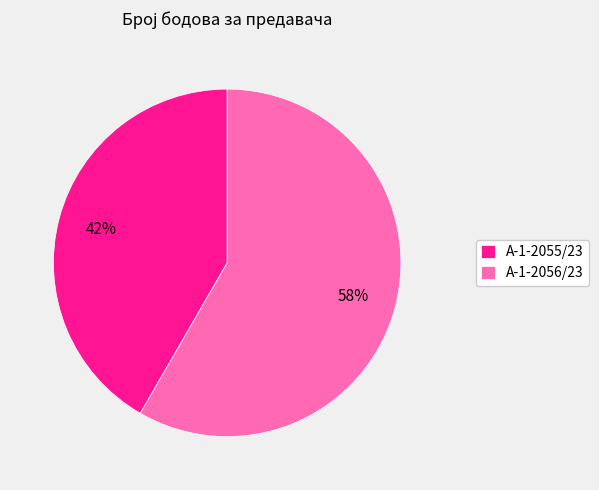

Which category has the biggest portion of the pie?

А-1-2056/23